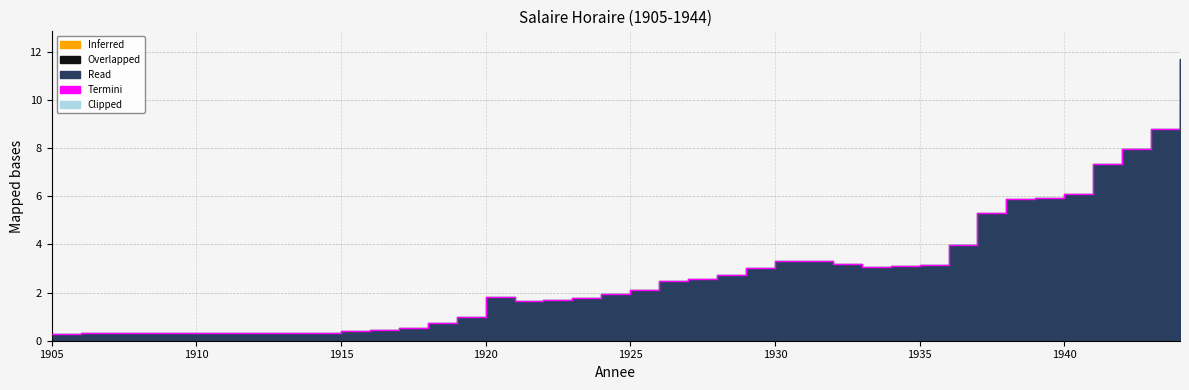

What is the value of the 13th point from the left?

0.5